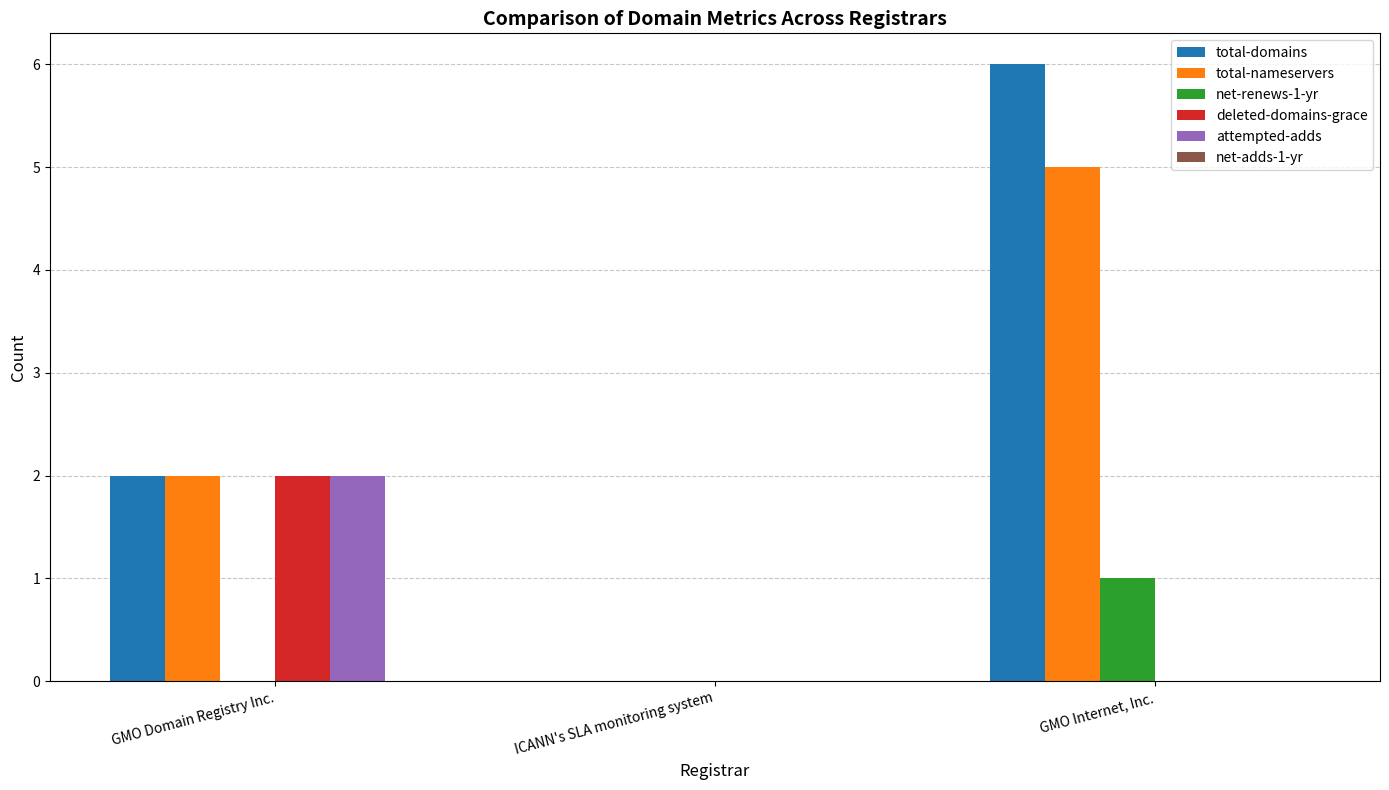

At which category is the sum across all series the highest?

GMO Internet, Inc.